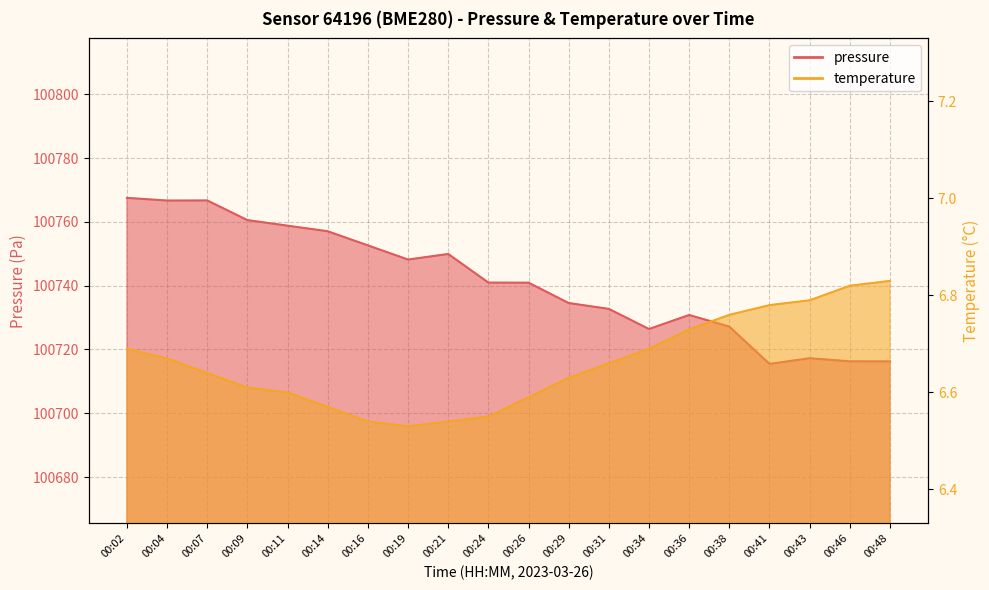

What is the difference between the pressure values at 00:36 and 00:38?

3.6